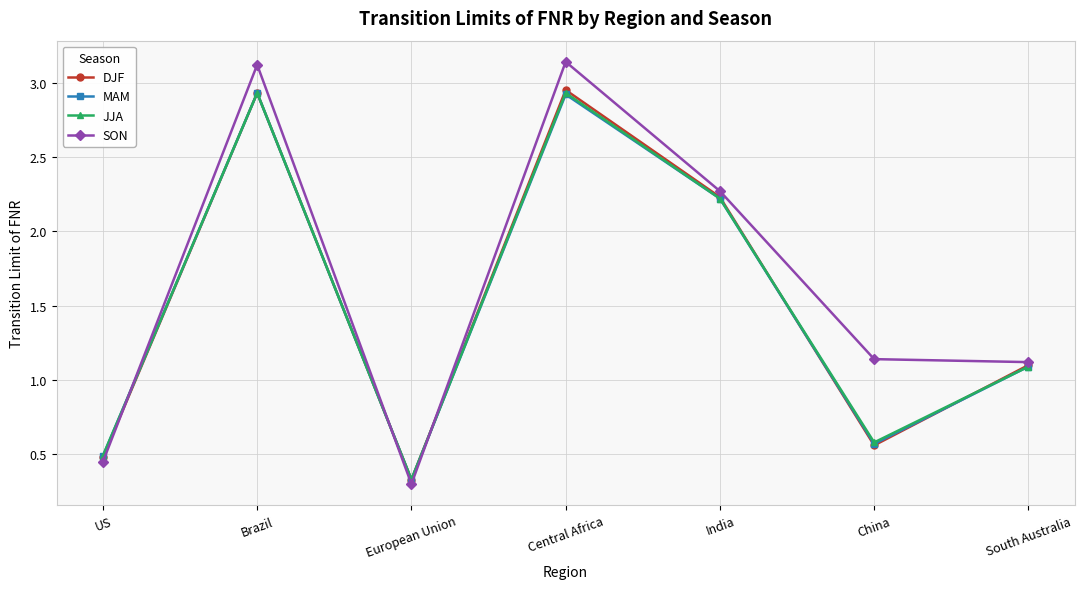

How many interior local peaks does the MAM series have?

2